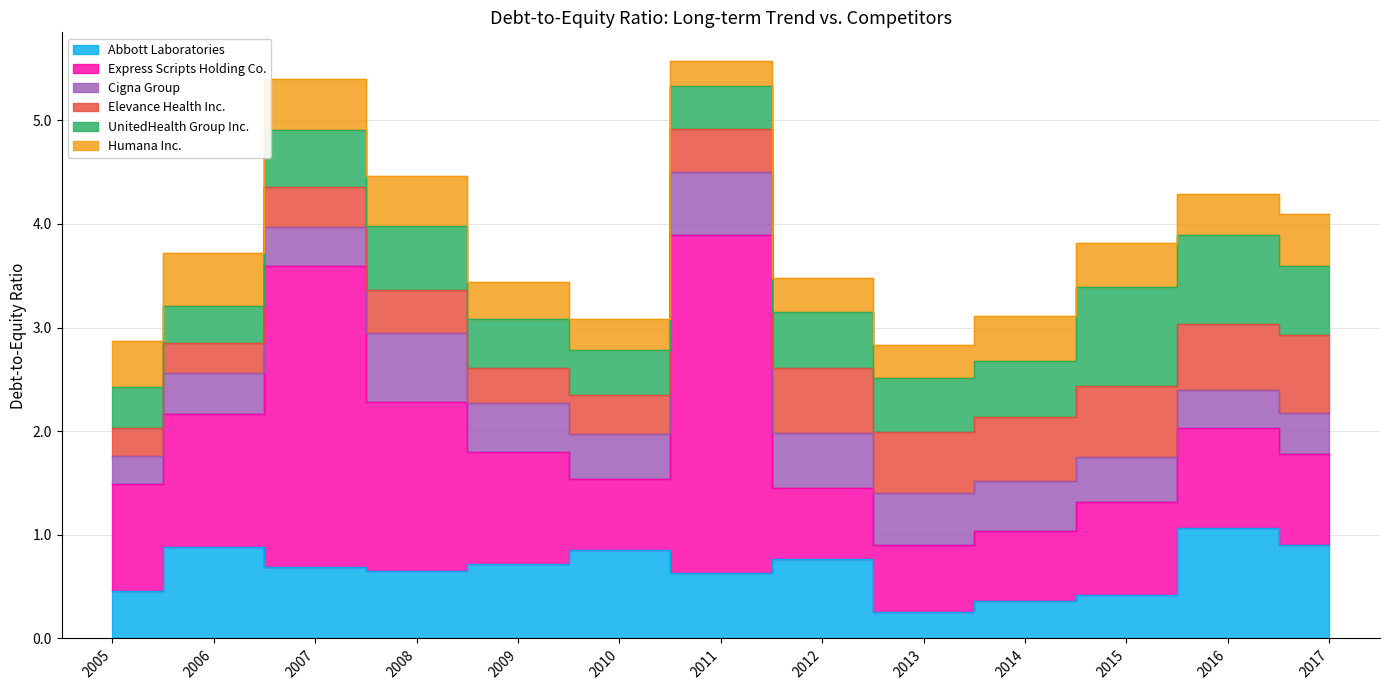

Reading left to right, list all the values displayed in this chart.

Abbott Laboratories: 2005=0.5	2006=0.9	2007=0.7	2008=0.7	2009=0.7	2010=0.8	2011=0.6	2012=0.8	2013=0.3	2014=0.4	2015=0.4	2016=1.1	2017=0.9
Express Scripts Holding Co.: 2005=1.0	2006=1.3	2007=2.9	2008=1.6	2009=1.1	2010=0.7	2011=3.3	2012=0.7	2013=0.6	2014=0.7	2015=0.9	2016=1.0	2017=0.9
Cigna Group: 2005=0.3	2006=0.4	2007=0.4	2008=0.7	2009=0.5	2010=0.4	2011=0.6	2012=0.5	2013=0.5	2014=0.5	2015=0.4	2016=0.4	2017=0.4
Elevance Health Inc.: 2005=0.3	2006=0.3	2007=0.4	2008=0.4	2009=0.3	2010=0.4	2011=0.4	2012=0.6	2013=0.6	2014=0.6	2015=0.7	2016=0.6	2017=0.8
UnitedHealth Group Inc.: 2005=0.4	2006=0.4	2007=0.6	2008=0.6	2009=0.5	2010=0.4	2011=0.4	2012=0.5	2013=0.5	2014=0.5	2015=0.9	2016=0.9	2017=0.7
Humana Inc.: 2005=0.4	2006=0.5	2007=0.5	2008=0.5	2009=0.4	2010=0.3	2011=0.2	2012=0.3	2013=0.3	2014=0.4	2015=0.4	2016=0.4	2017=0.5